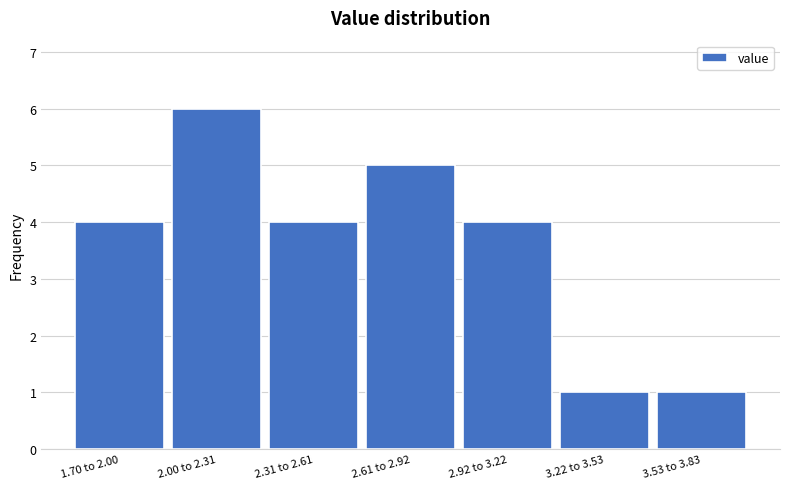

Reading left to right, extract all data points from this chart.

4	6	4	5	4	1	1